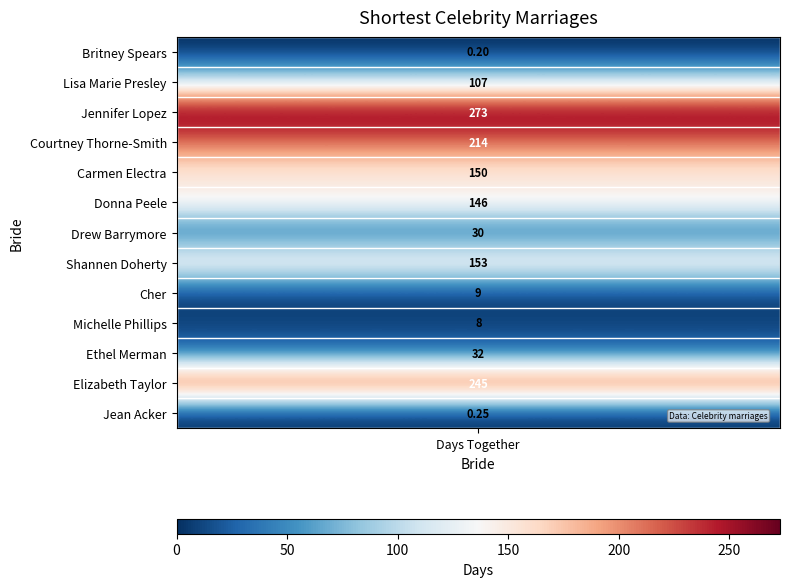

What is the difference between the second highest and minimum values?

244.8